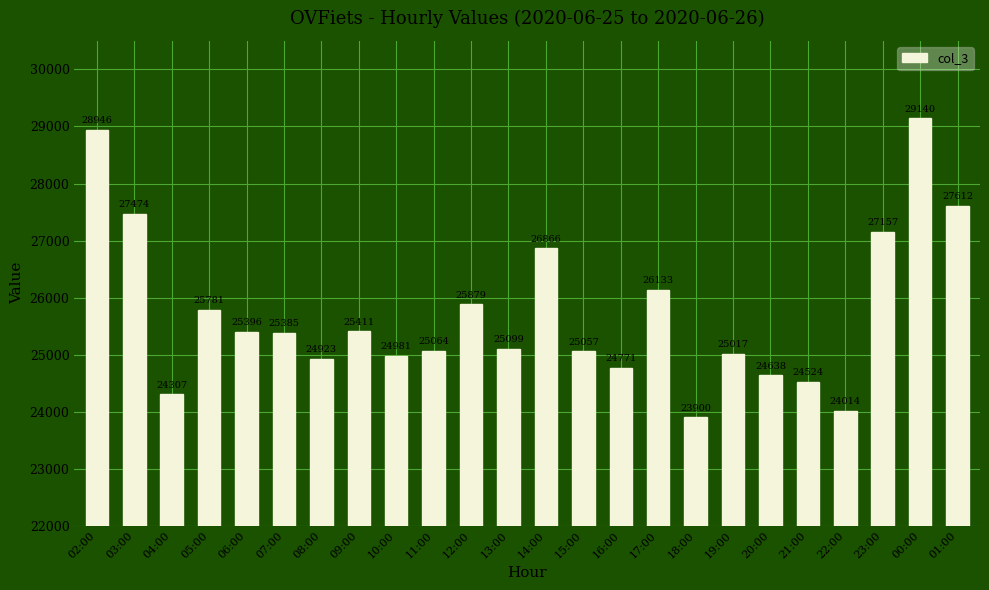

What is the value of the 1st bar from the left?

28946